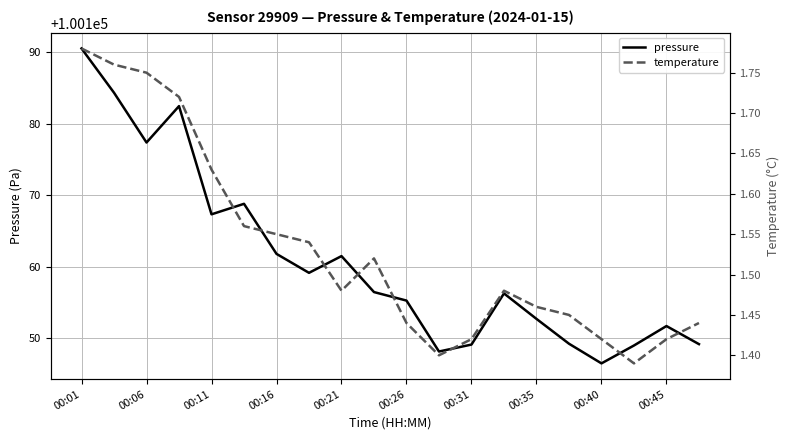

What is the highest value of the pressure series?

100190.5